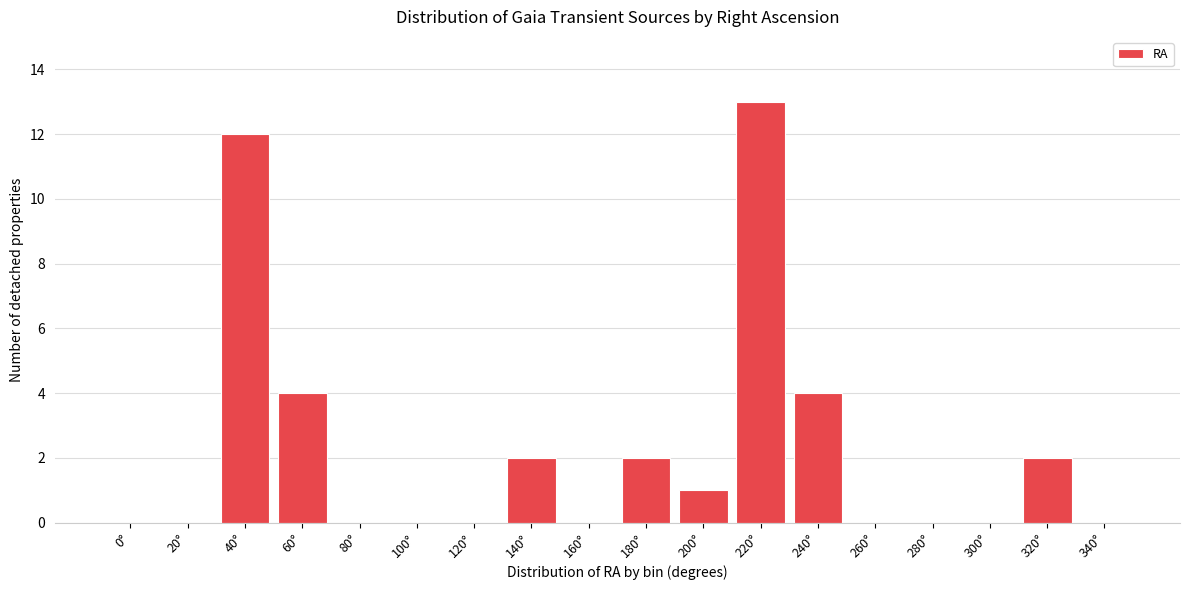

Between 320° and 160°, which is larger?

320°